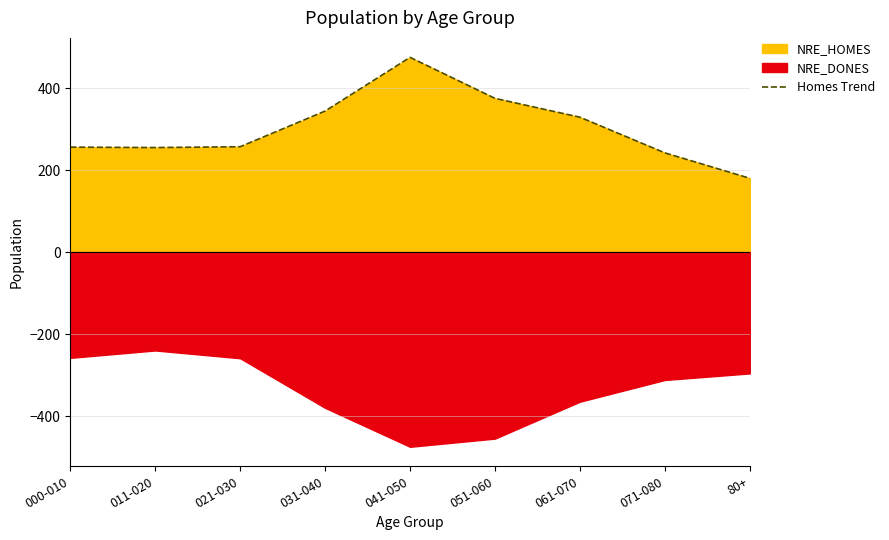

How many interior local peaks (higher than both neighbors) does the data have?

1